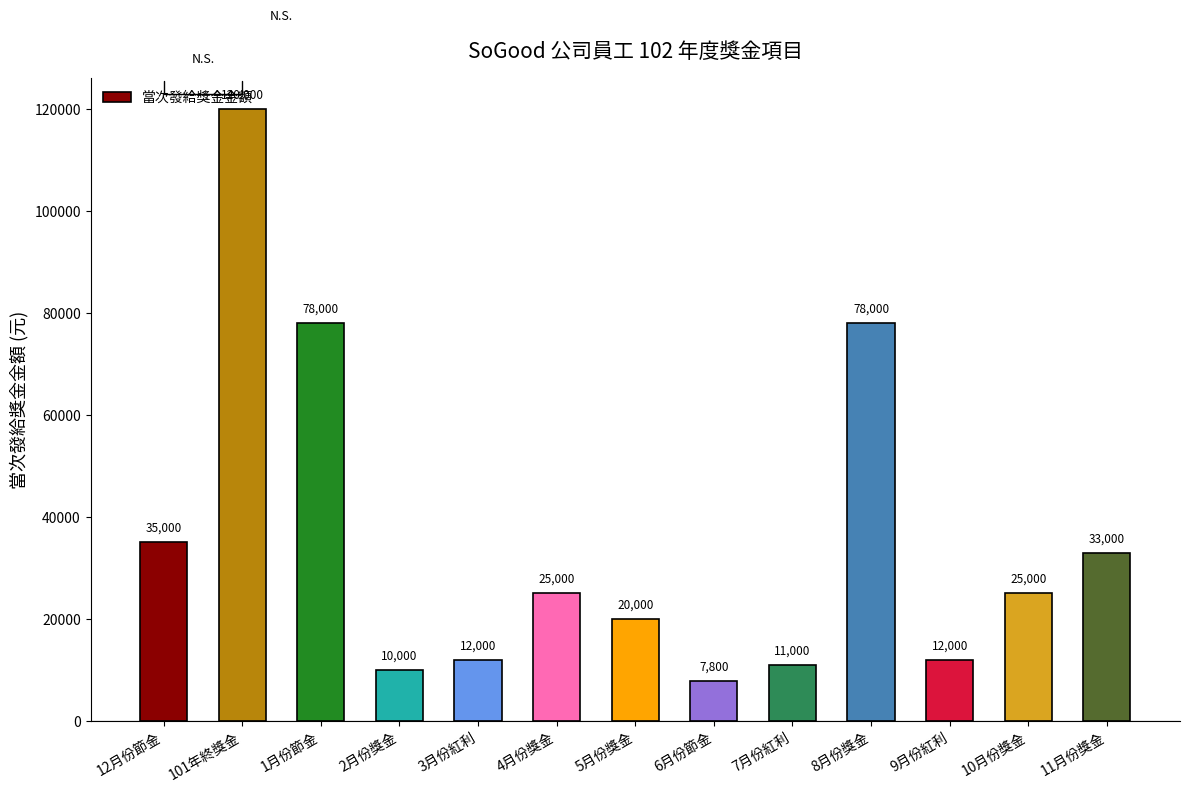

What is the ratio of the value at 8月份獎金 to the value at 1月份節金?

1.0